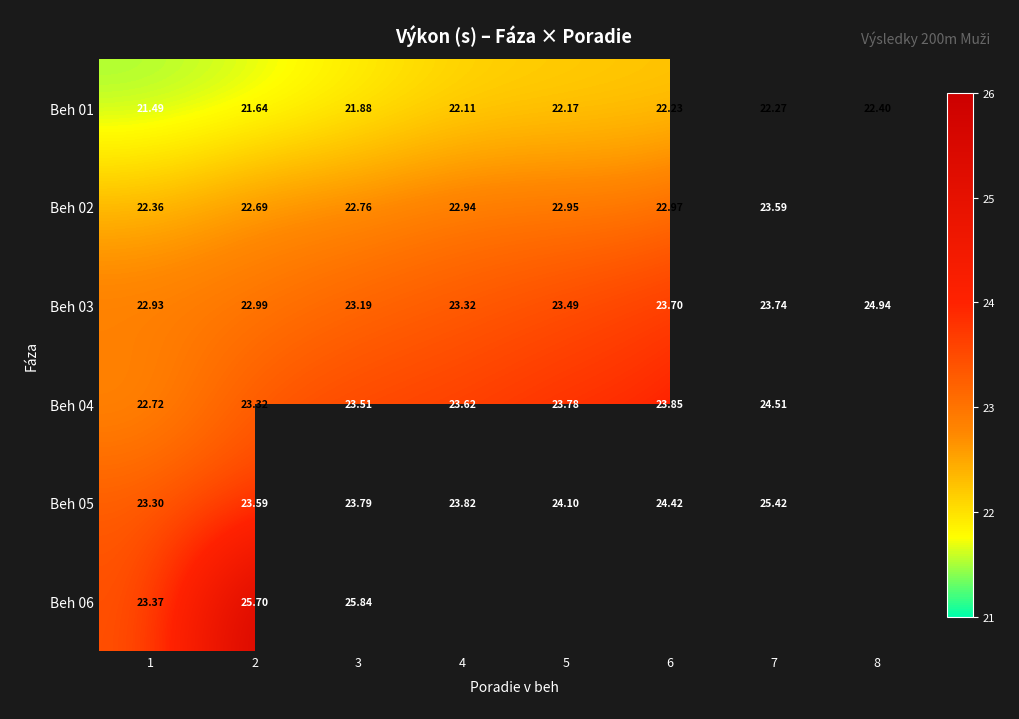

True or false: Beh 02 has a value of 22.4 at 1.

True